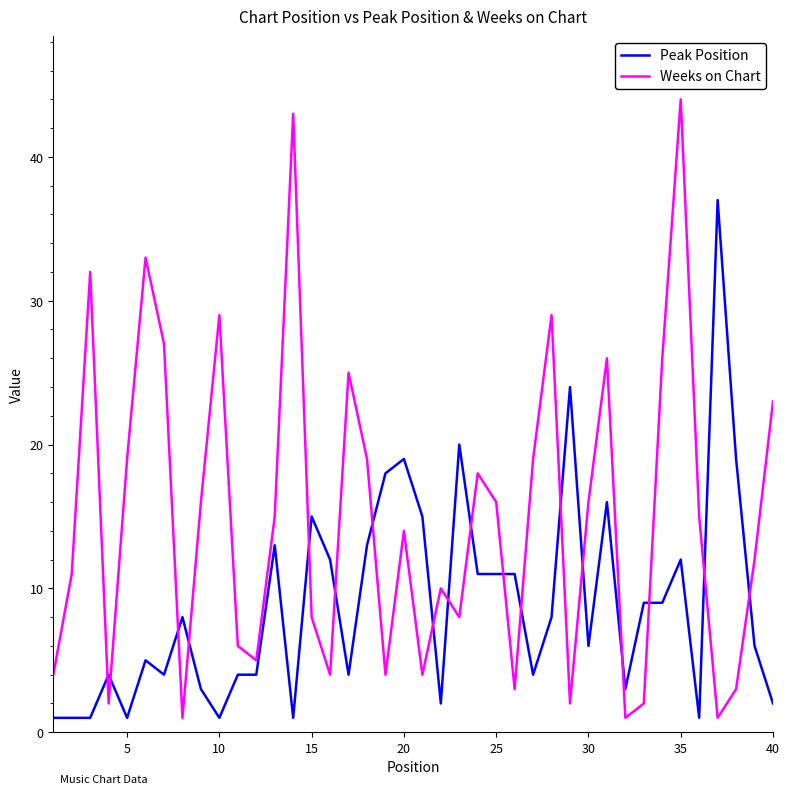

Which series has the largest total across all categories?

Weeks on Chart